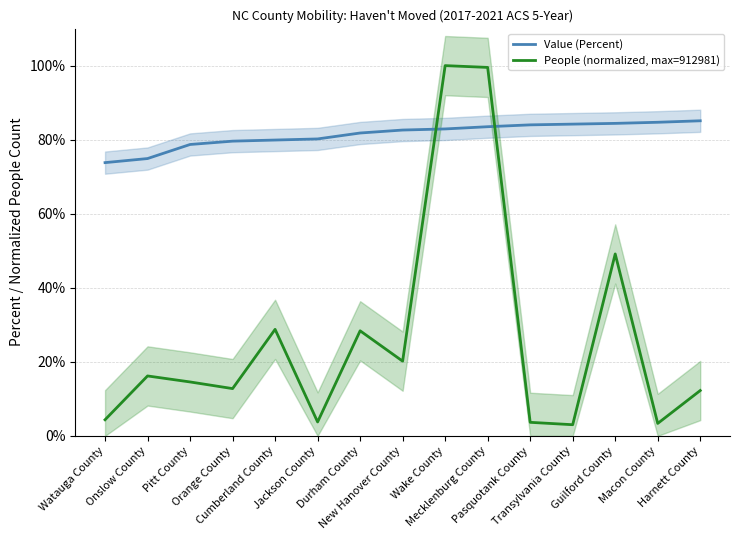

Which category has the highest value in the Value (Percent) series?

Harnett County